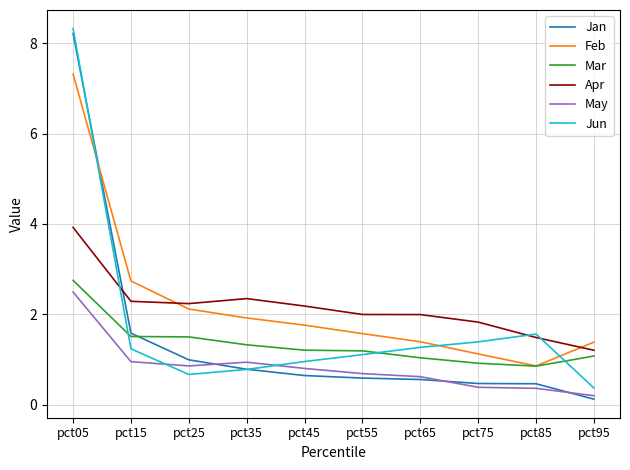

Is it true that Mar equals 1.4 at pct05?

False